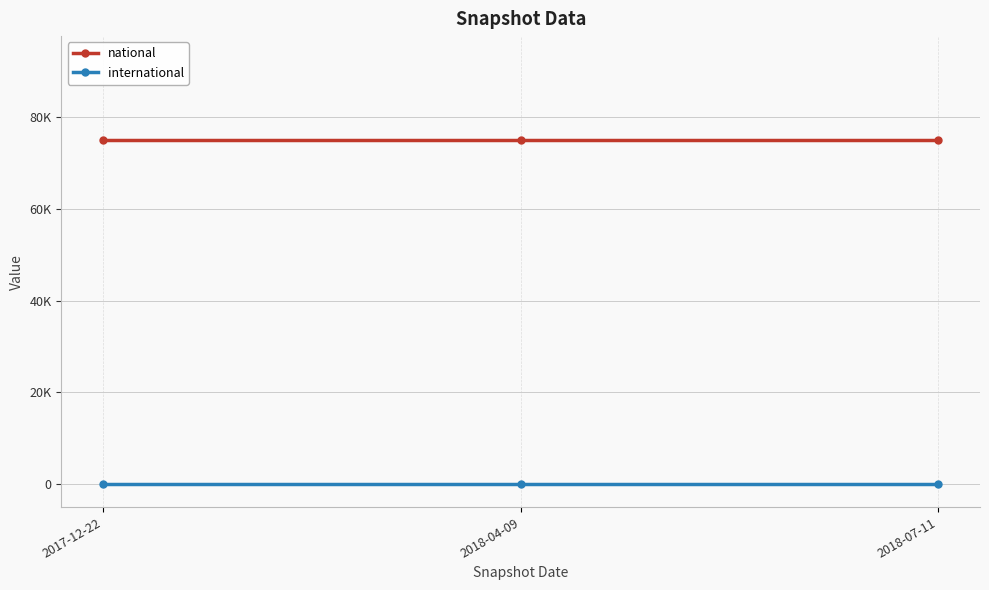

What is the approximate value of national at 2018-04-09?

75092